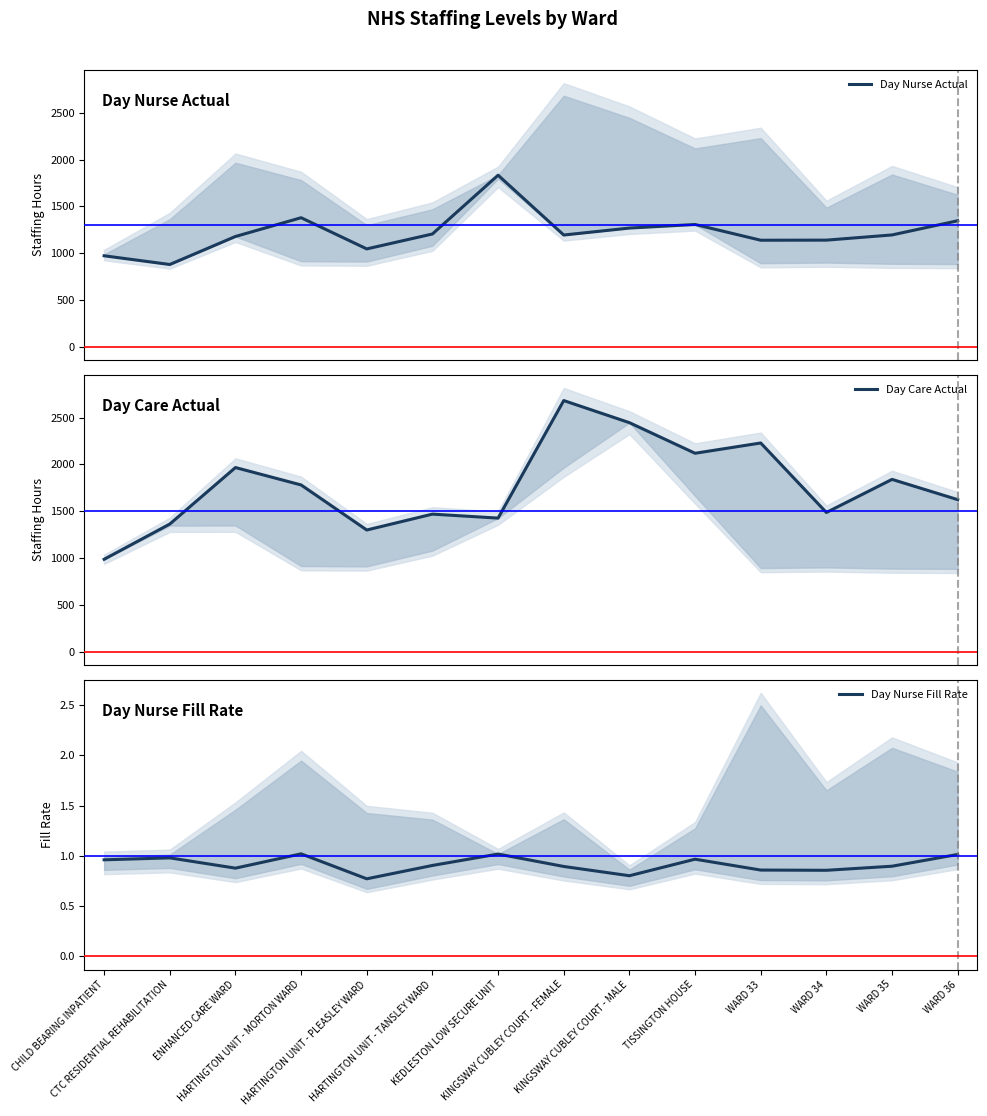

Which series has the largest total across all categories?

Day Care Actual